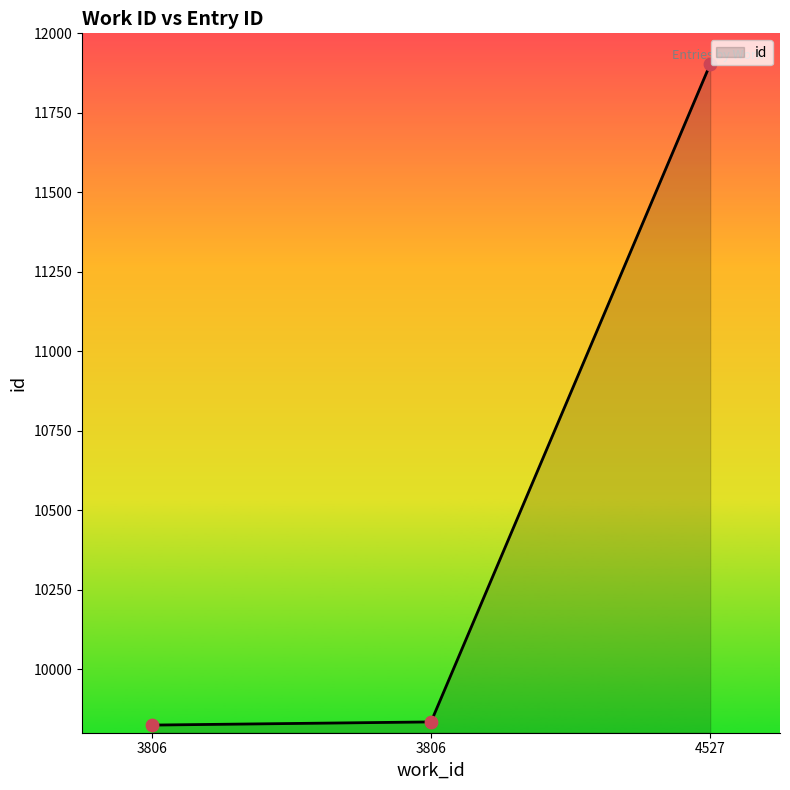

What is the change in value from 3806 to 4527?

+2079